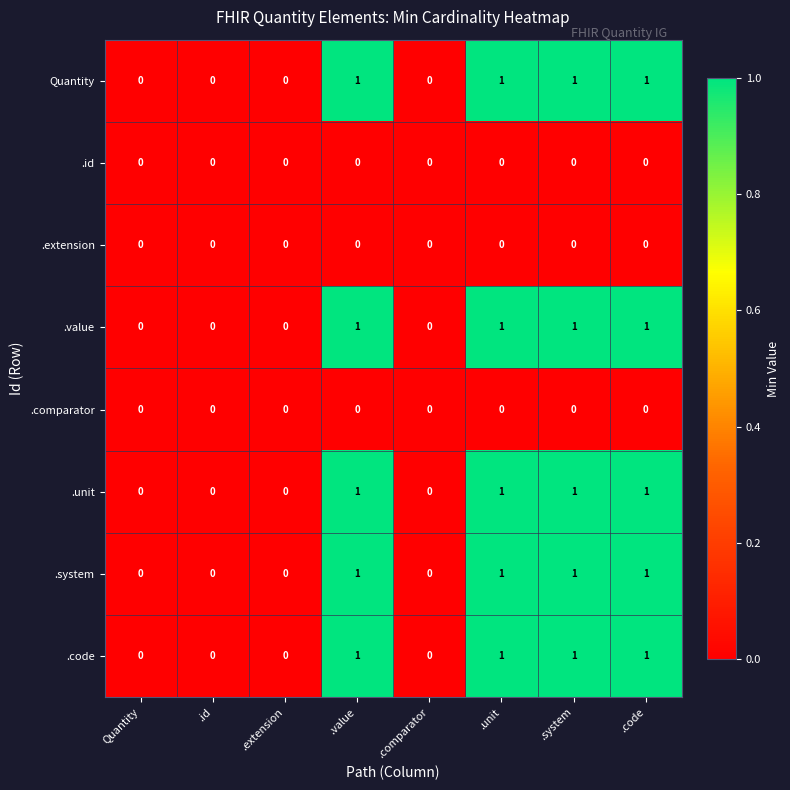

True or false: .system has a value of 0 at Quantity.

True